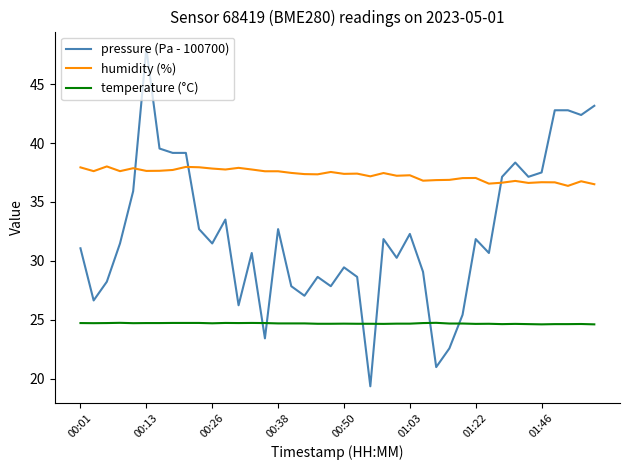

What is the sum of all pressure (Pa - 100700) values?

1294.6